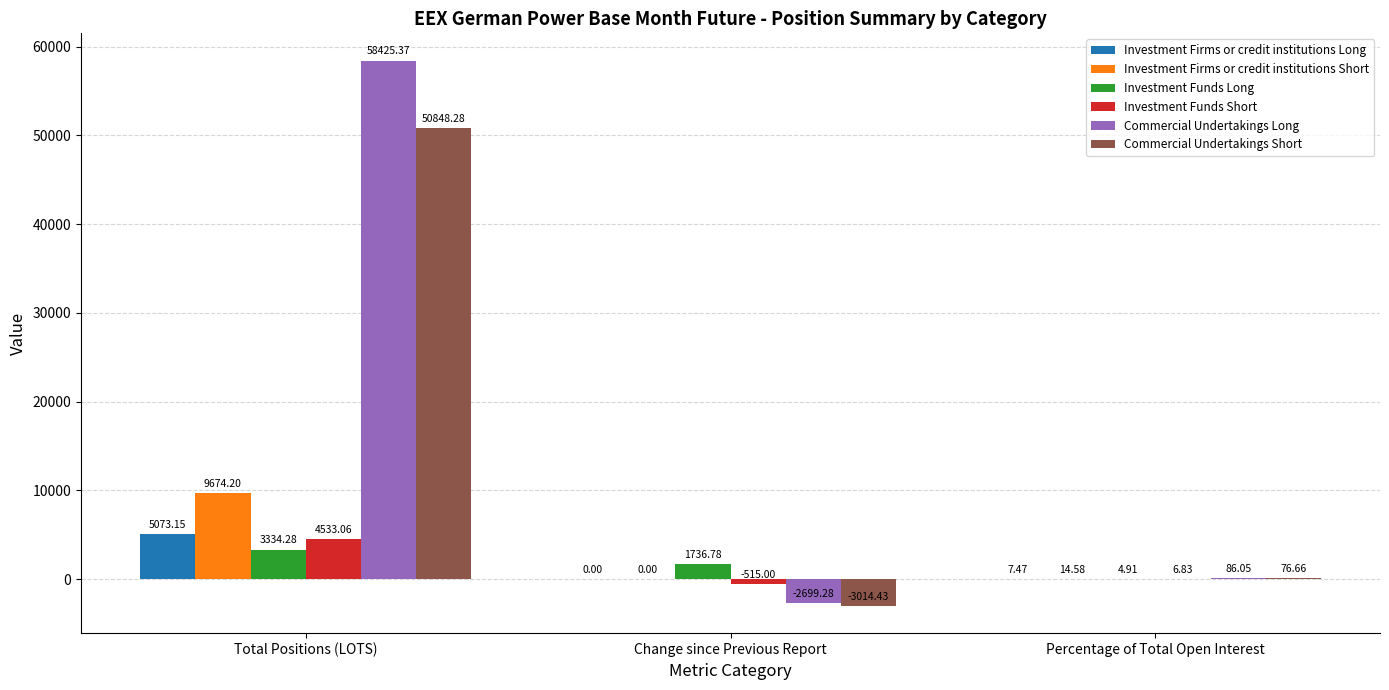

What is the total value across all series at Percentage of Total Open Interest?

196.5